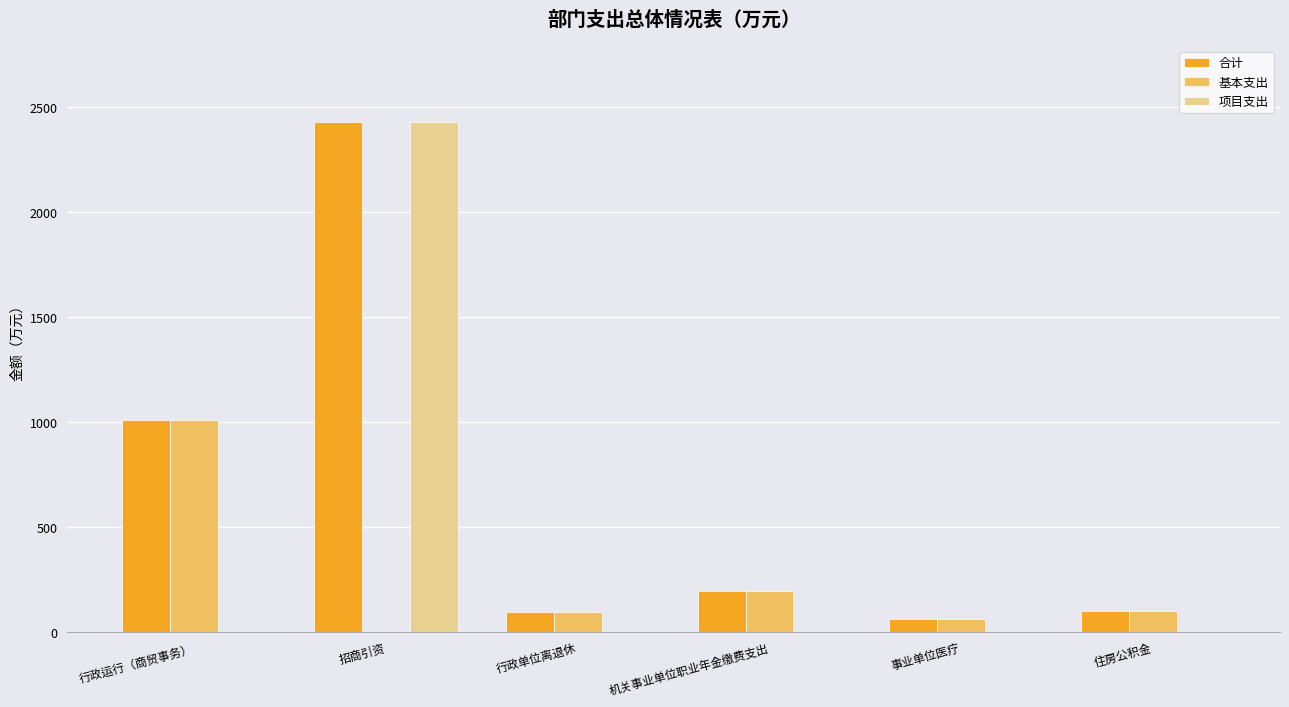

Which series has the largest total across all categories?

合计